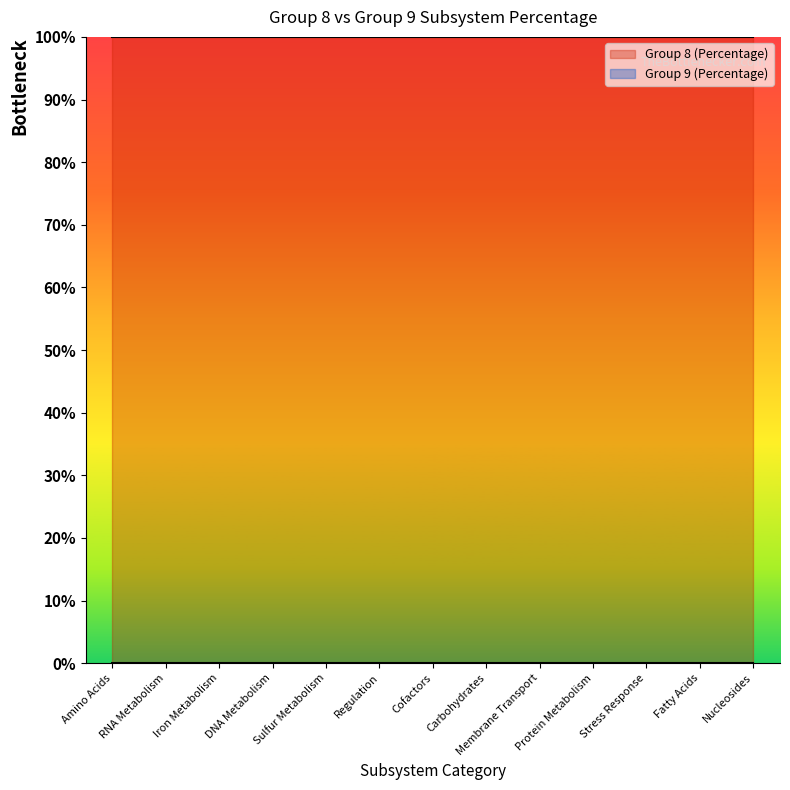

True or false: Group 8 (Percentage) and Group 9 (Percentage) intersect in this chart.

False